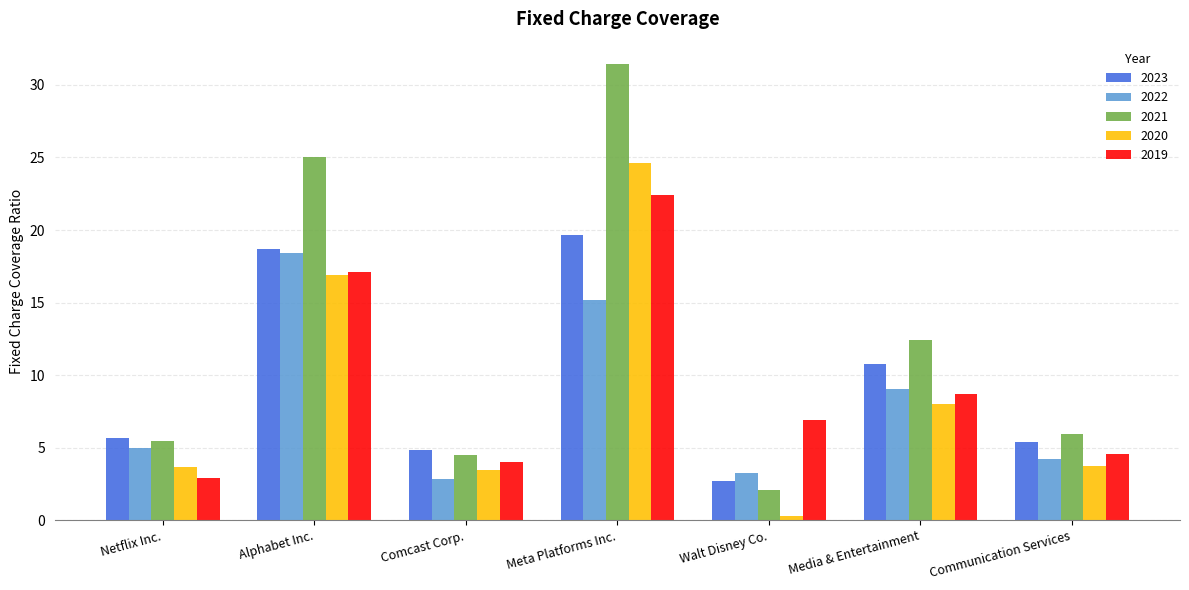

What position from the left is Communication Services?

7